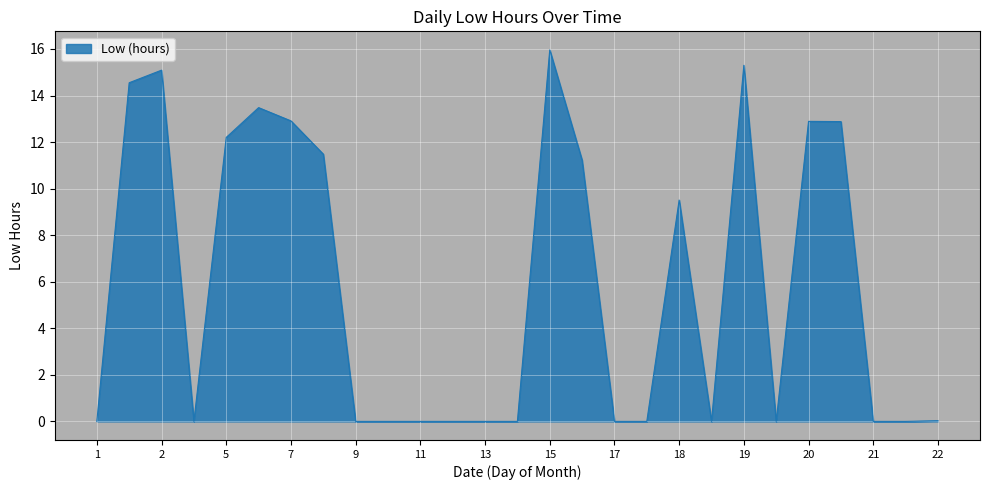

What is the maximum value shown in the chart?

16.0